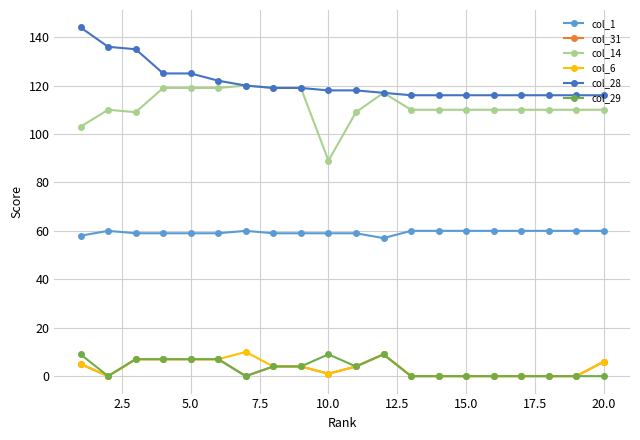

What is the sum of all col_29 values?

67